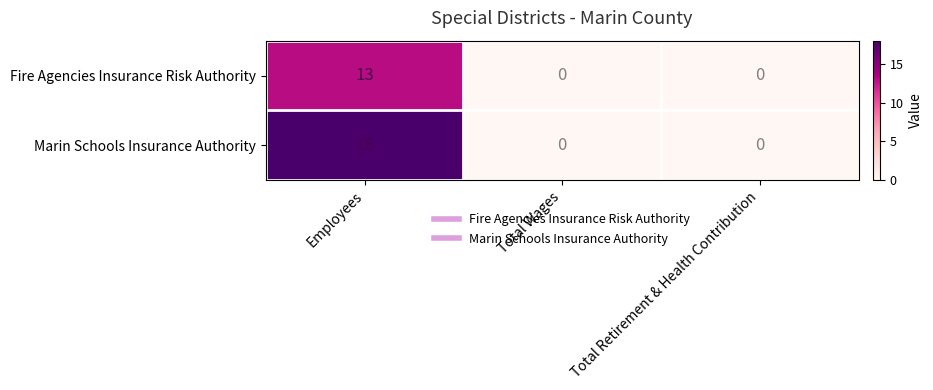

Which series has the largest total across all categories?

Marin Schools Insurance Authority